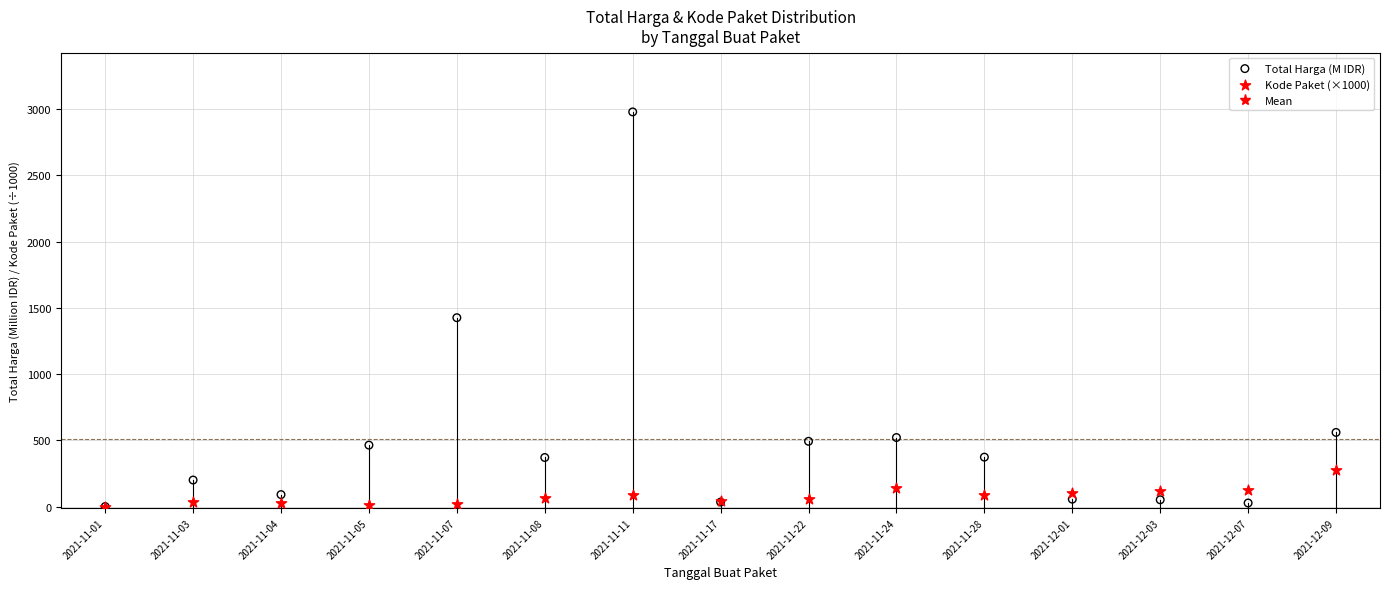

Which series contains the highest Y value?

Total Harga (M IDR)